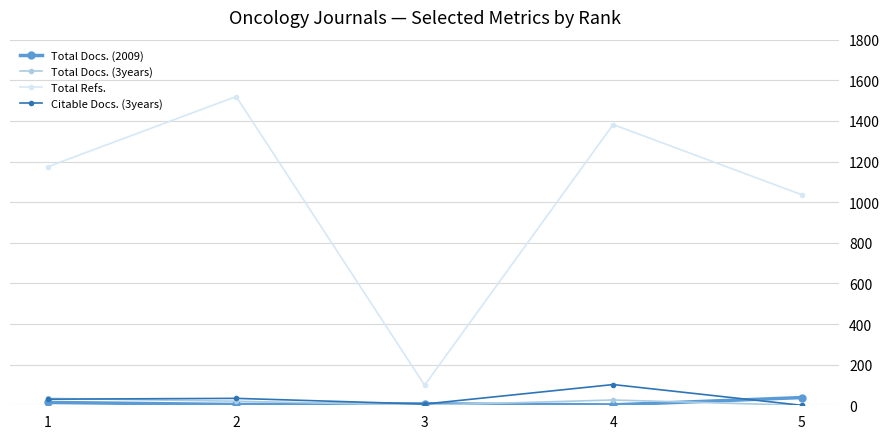

How many lines are shown in the chart?

4